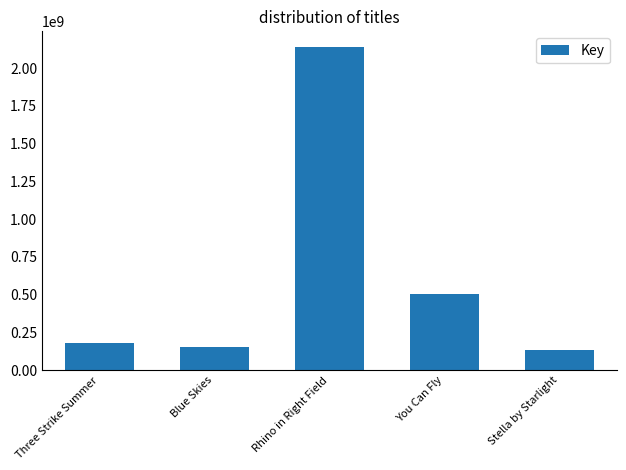

What position from the right is Three Strike Summer?

5